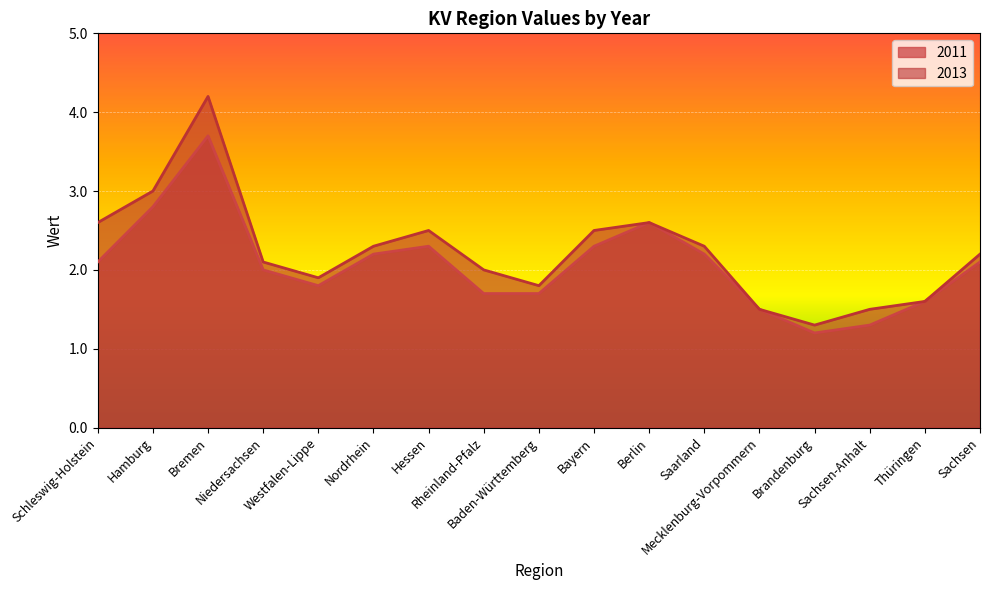

Reading left to right, what are all the values shown in this chart?

2011: 2.1	2.8	3.7	2.0	1.8	2.2	2.3	1.7	1.7	2.3	2.6	2.2	1.5	1.2	1.3	1.6	2.1
2013: 2.6	3.0	4.2	2.1	1.9	2.3	2.5	2.0	1.8	2.5	2.6	2.3	1.5	1.3	1.5	1.6	2.2